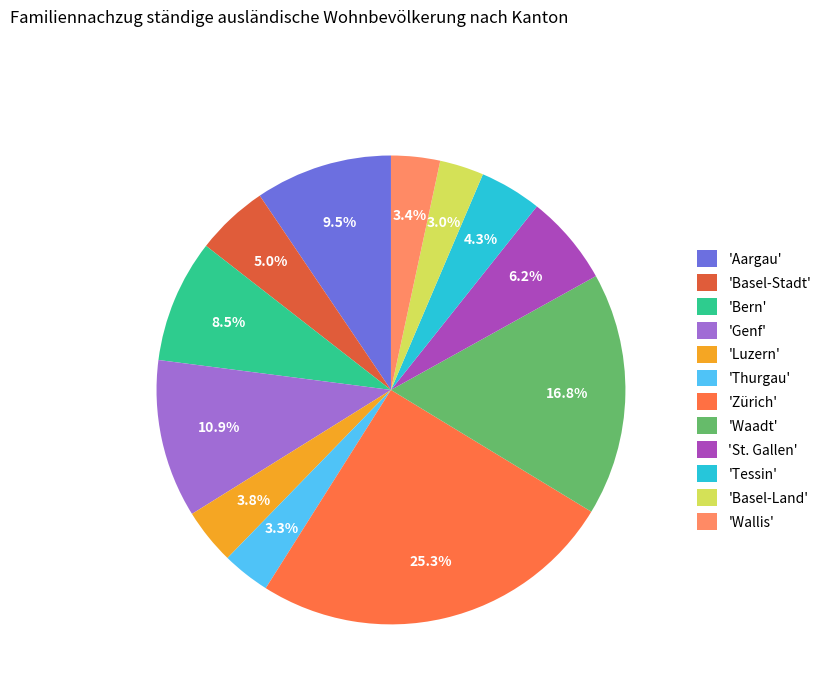

To the nearest percent, what is the difference between the largest and smallest slice percentages?

22%